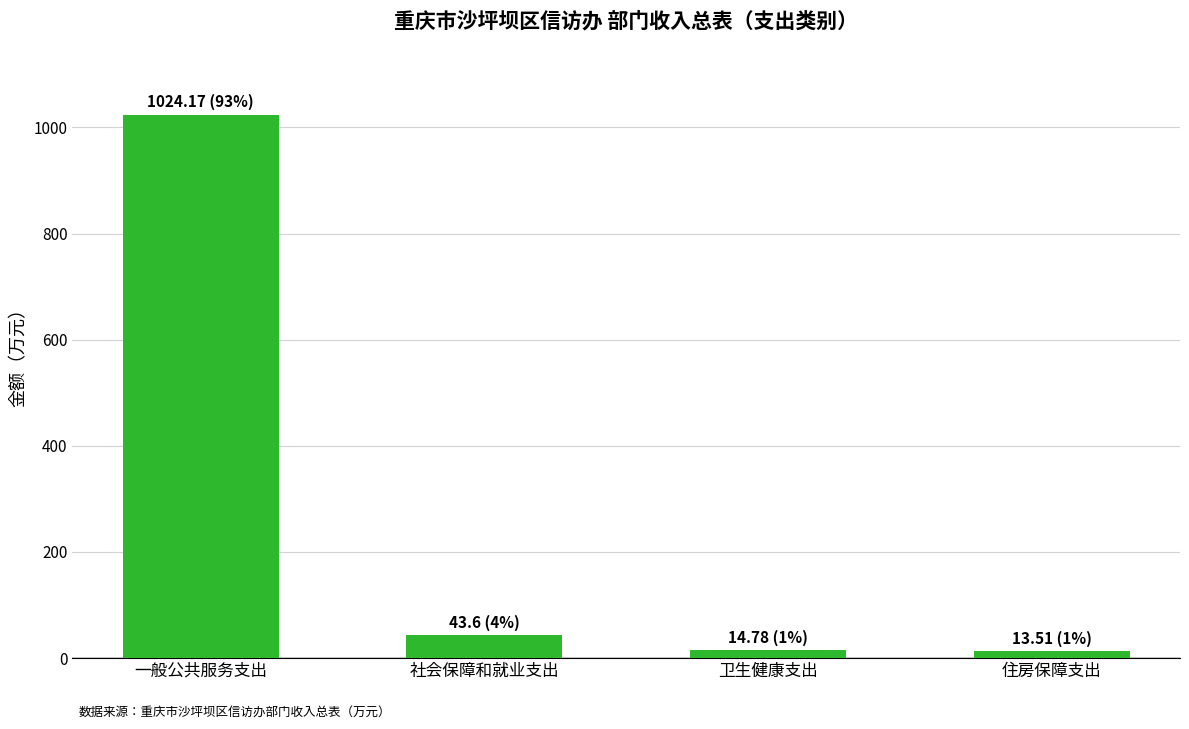

At which label does the data first exceed 43?

一般公共服务支出